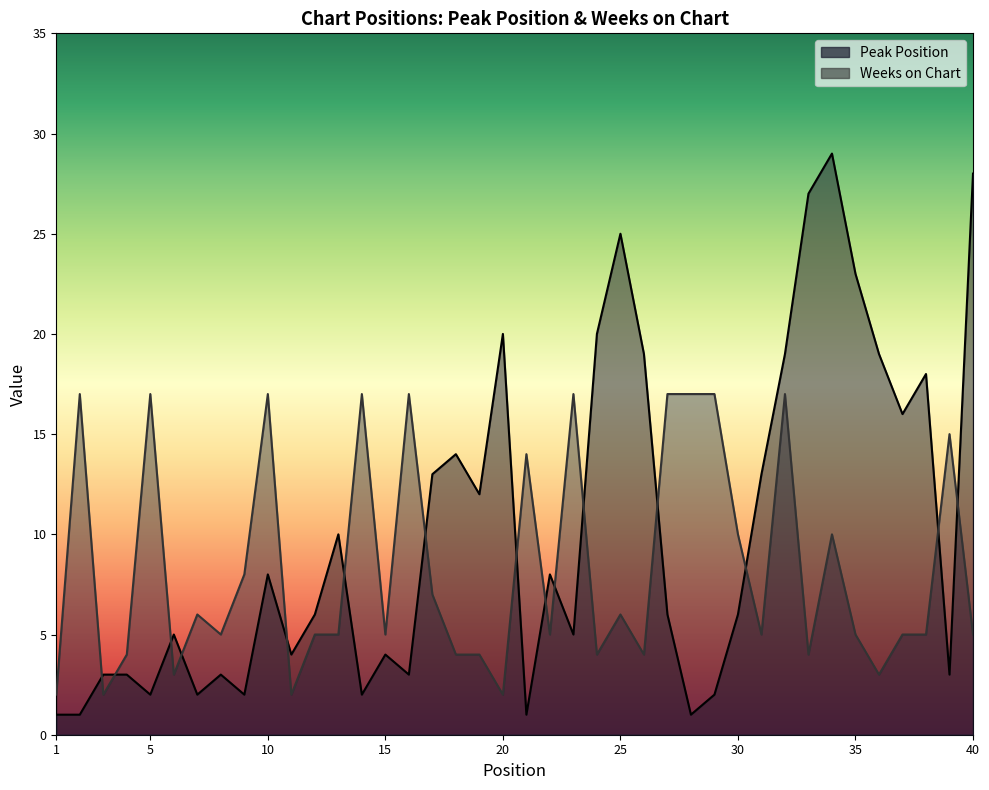

How many times do Weeks on Chart and Peak Position cross each other?

15